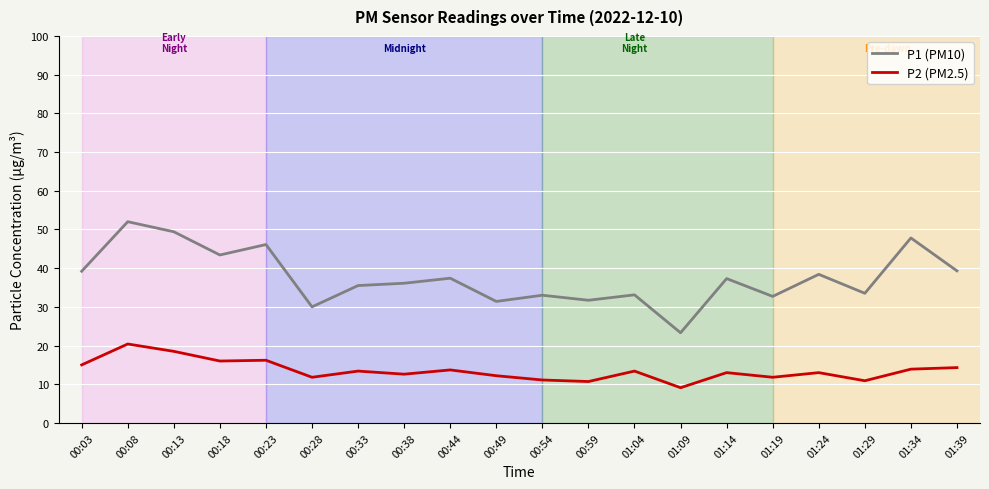

What position from the right is 01:29?

3